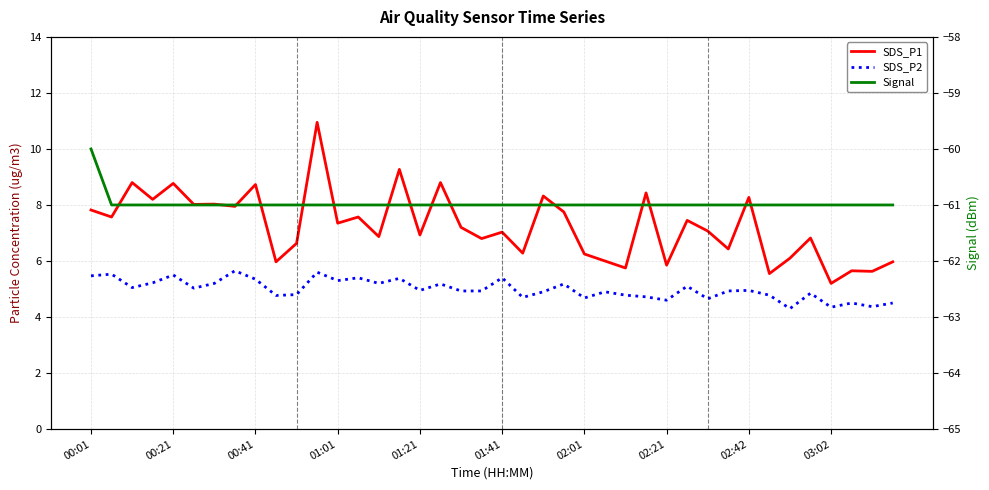

What is the sum of the Signal values at 28 and 00:21?

-122.0